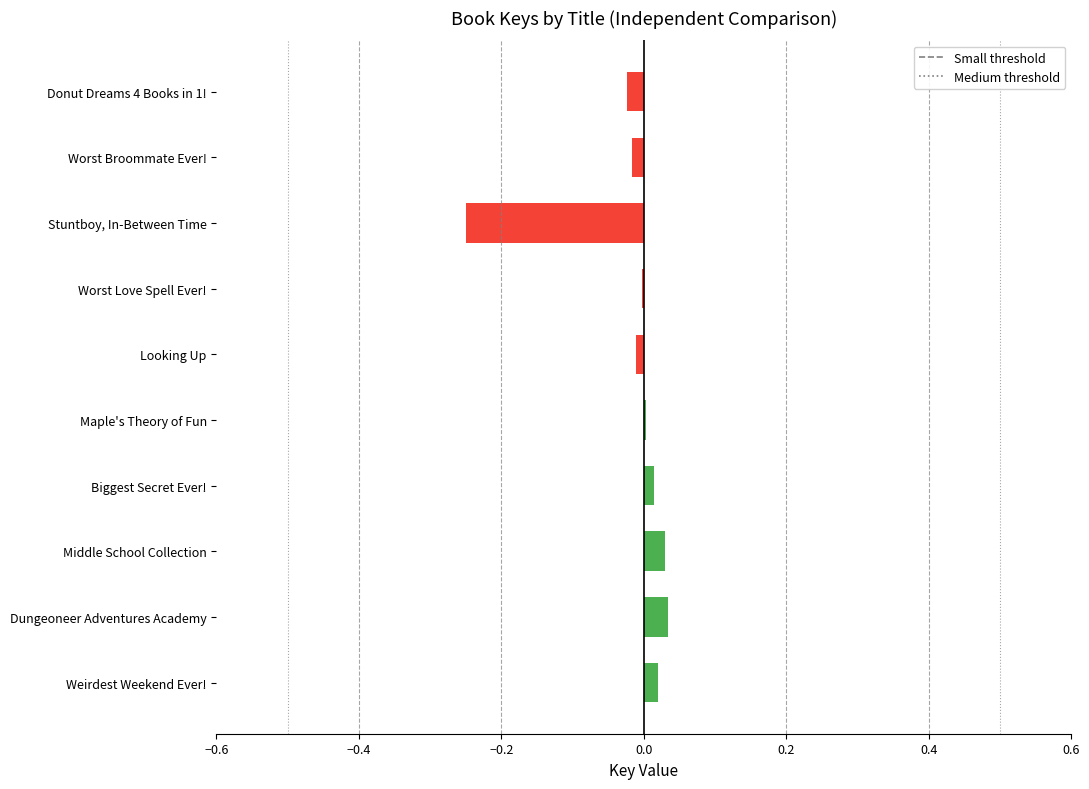

Reading left to right, transcribe all the data shown in this chart.

0.0	0.0	0.0	0.0	0.0	-0.0	-0.0	-0.2	-0.0	-0.0